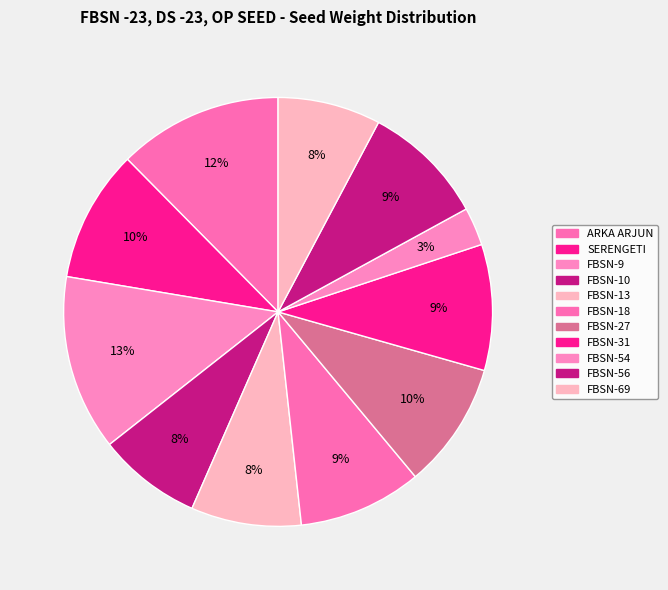

To the nearest percent, what is the combined percentage of FBSN-18 and FBSN-56?

19%